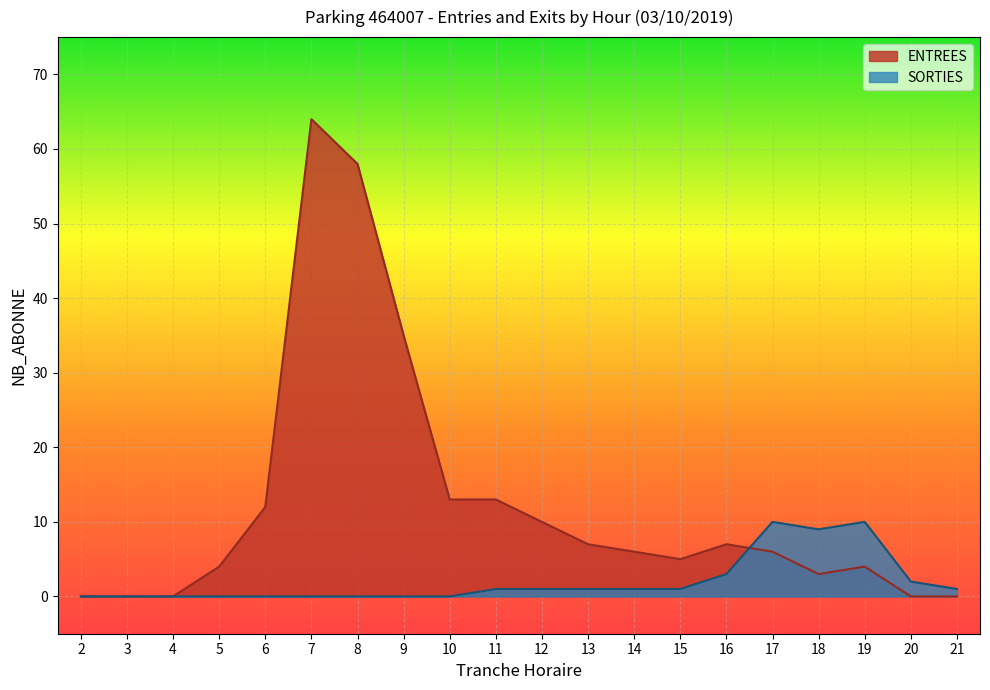

What is the difference between the SORTIES values at 13 and 17?

9